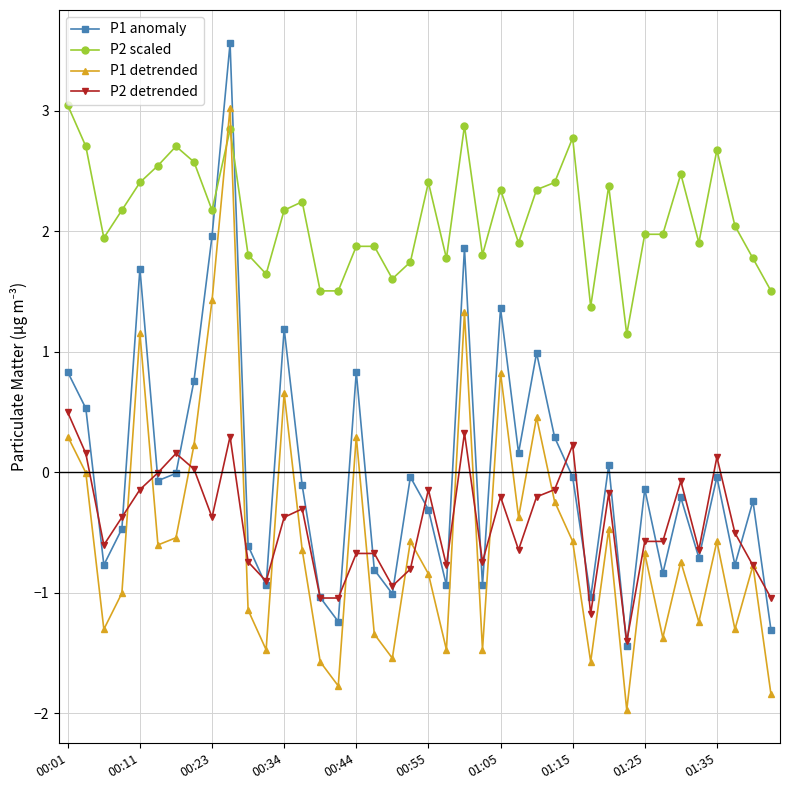

Which series has the largest total across all categories?

P2 scaled